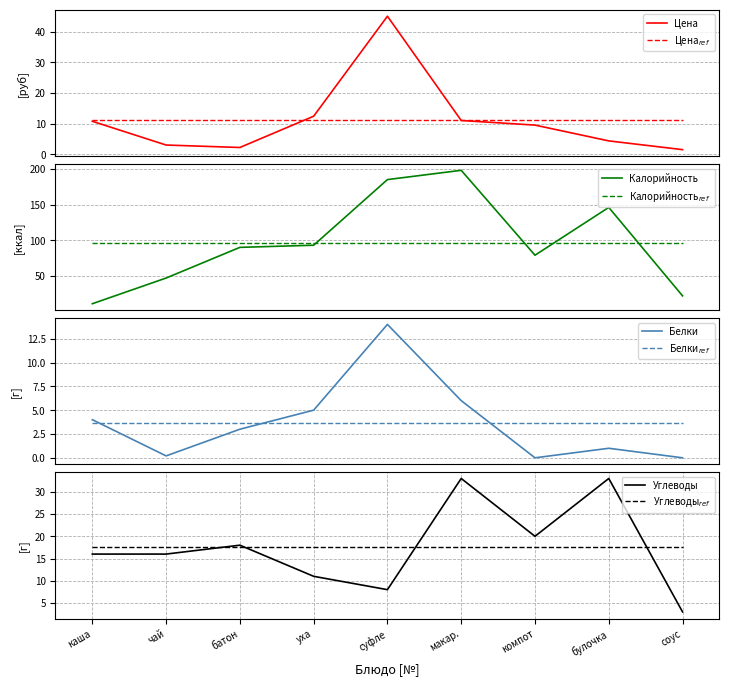

True or false: Углеводы has a value of 6.5 at уха.

False